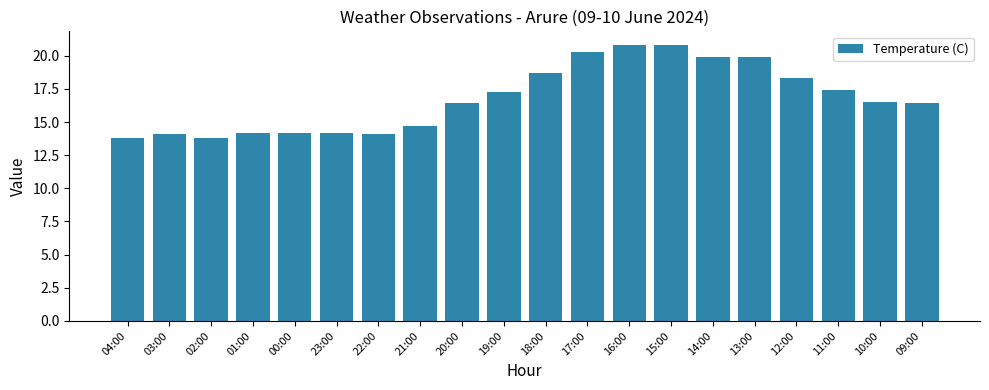

Approximately how many times larger is the value at 00:00 compared to 03:00?

1.0